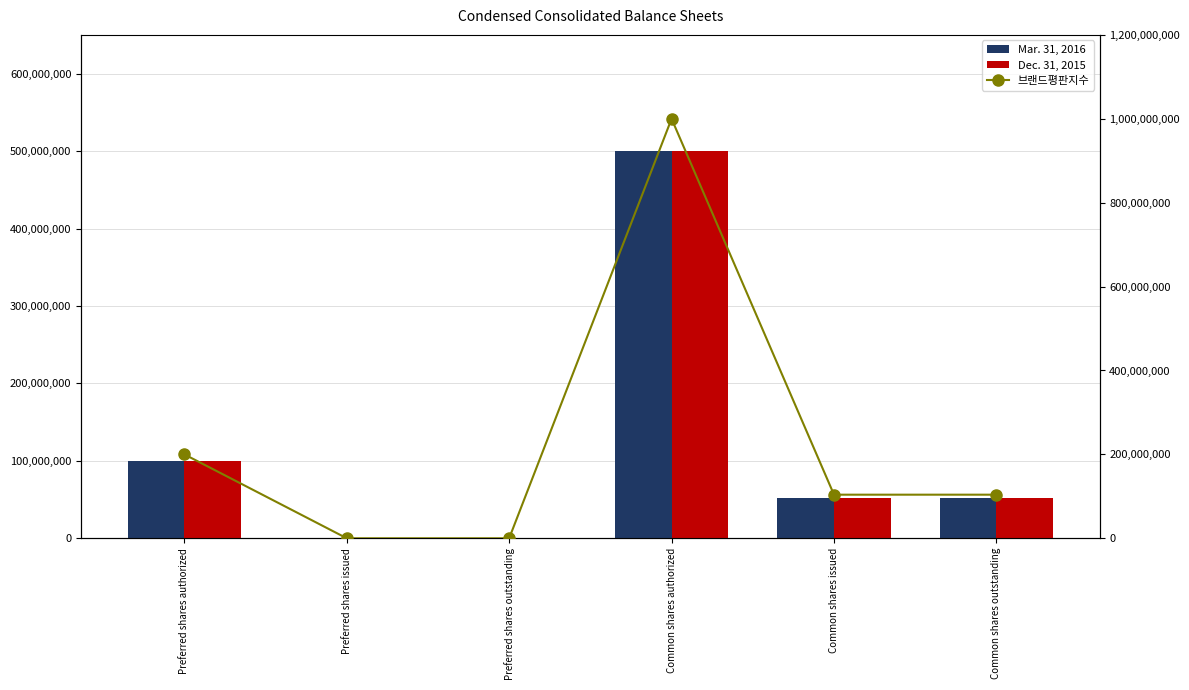

What is the sum of all Dec. 31, 2015 values?

703927510